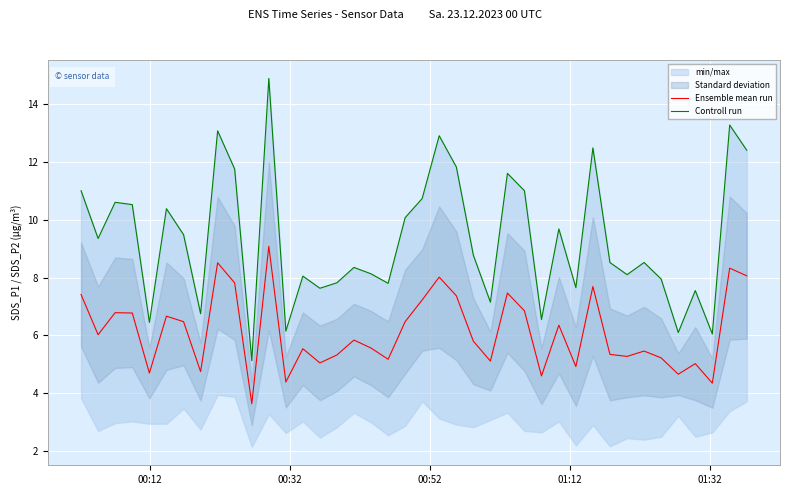

What is the lowest value of the Ensemble mean run series?

3.6